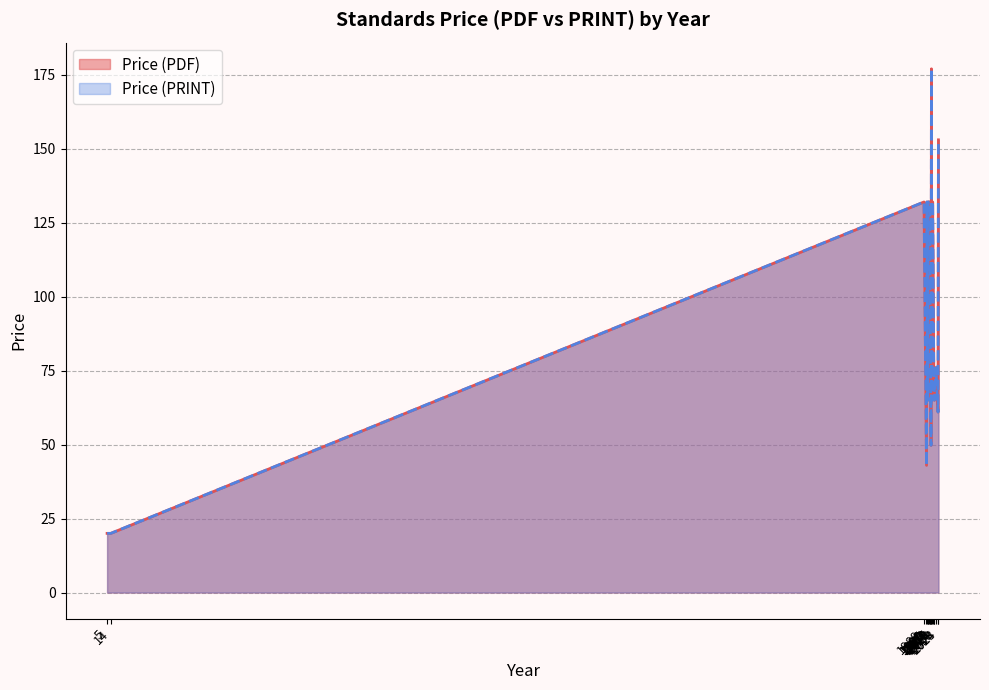

At which label is Price (PDF) closest to 138?

1989